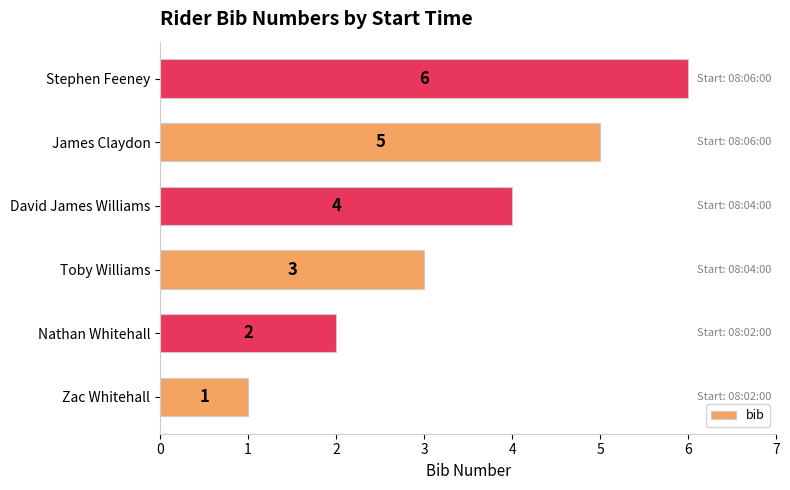

What is the ratio of the value at Nathan Whitehall to the value at James Claydon?

0.4